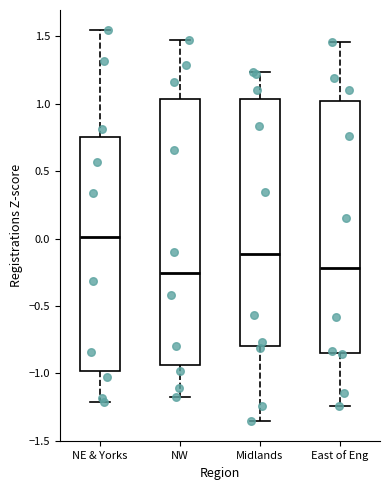

Reading left to right, read every box against the y-axis: the position of its median line, the range the box covers, and the ends of its whiskers. The values are not printed on the chart, so give them approximately, as read against the axis.

NE & Yorks: median 0.00, box -1.00 to 0.75, whiskers -1.20 to 1.55
NW: median -0.25, box -0.95 to 1.05, whiskers -1.15 to 1.50
Midlands: median -0.10, box -0.80 to 1.05, whiskers -1.35 to 1.25
East of Eng: median -0.20, box -0.85 to 1.00, whiskers -1.25 to 1.45